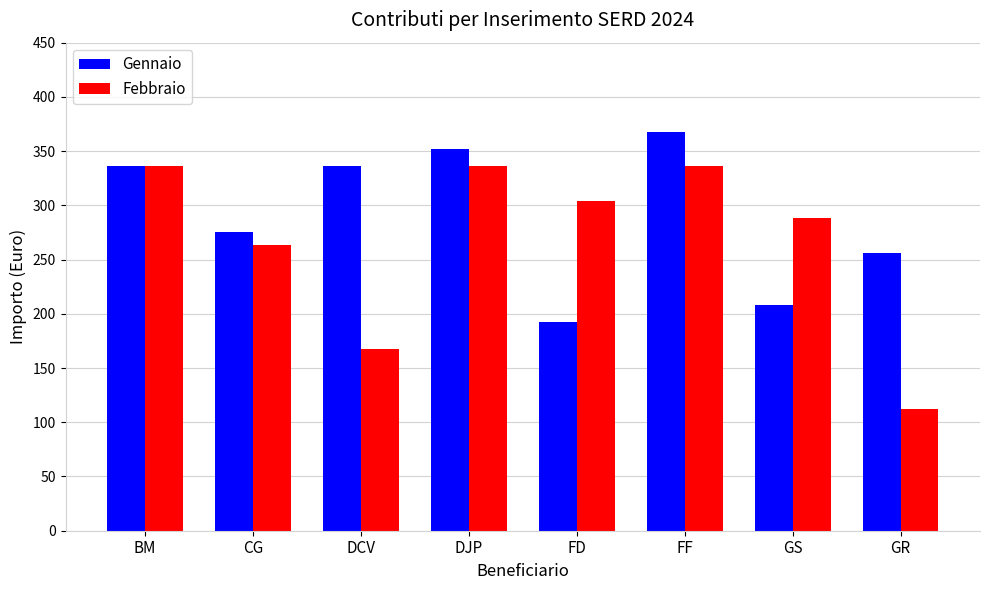

What is the difference between the Gennaio values at FD and GS?

16